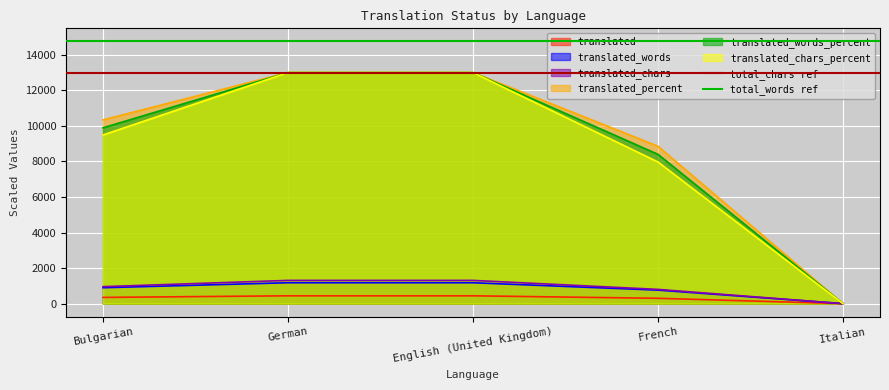

The value of translated_chars at German is 1307. True or false?

True